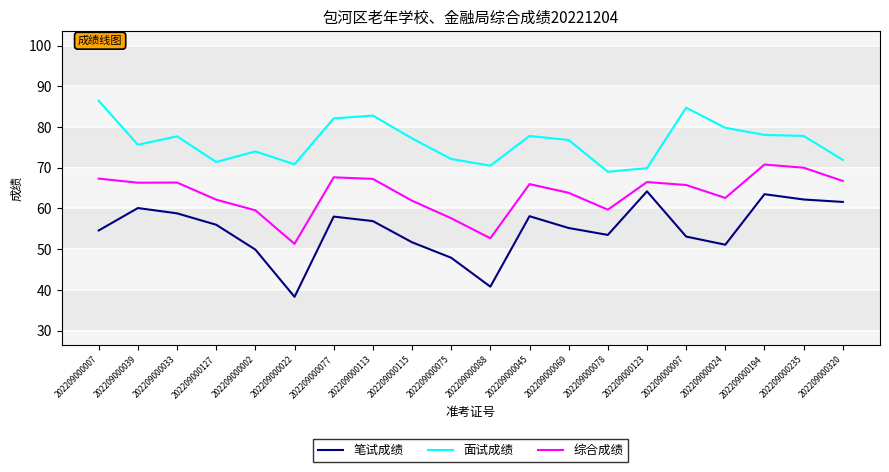

Read the 笔试成绩 value at 202209000235.

62.2